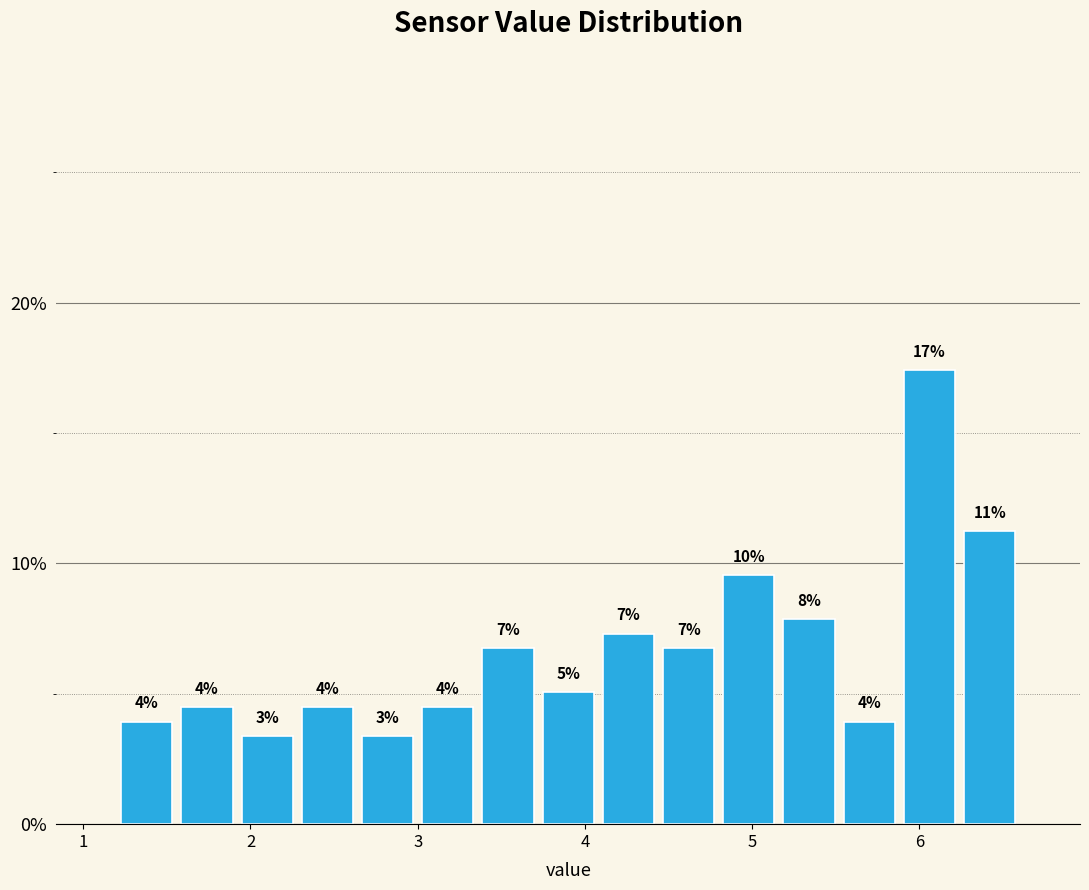

Read against the x-axis, roughly where is the centre of the tallest bar?

6.1